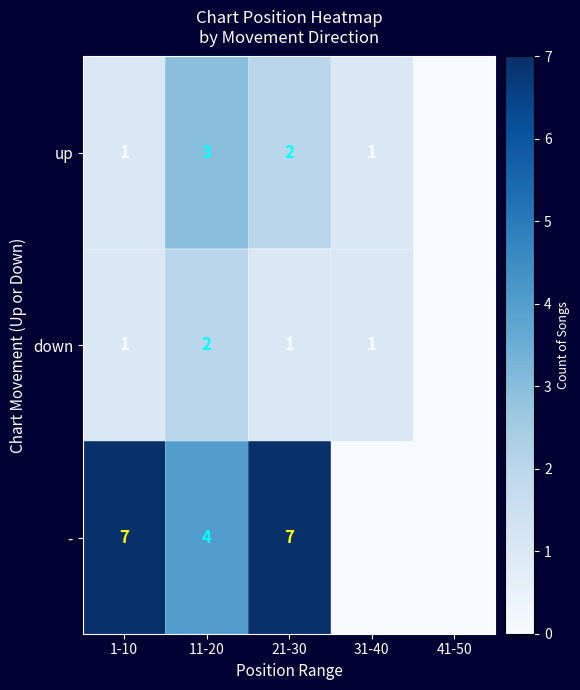

Which label corresponds to the smallest value in the chart?

41-50